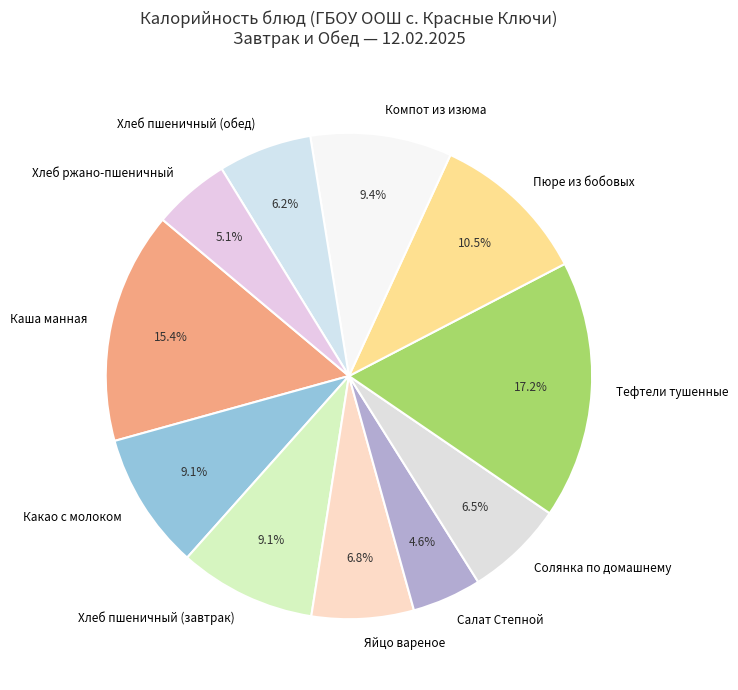

How many segments does this pie chart have?

11